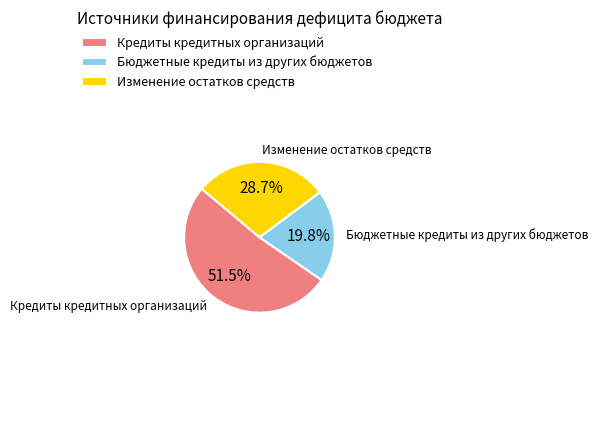

How much of the chart is everything except Кредиты кредитных организаций?

48.5%